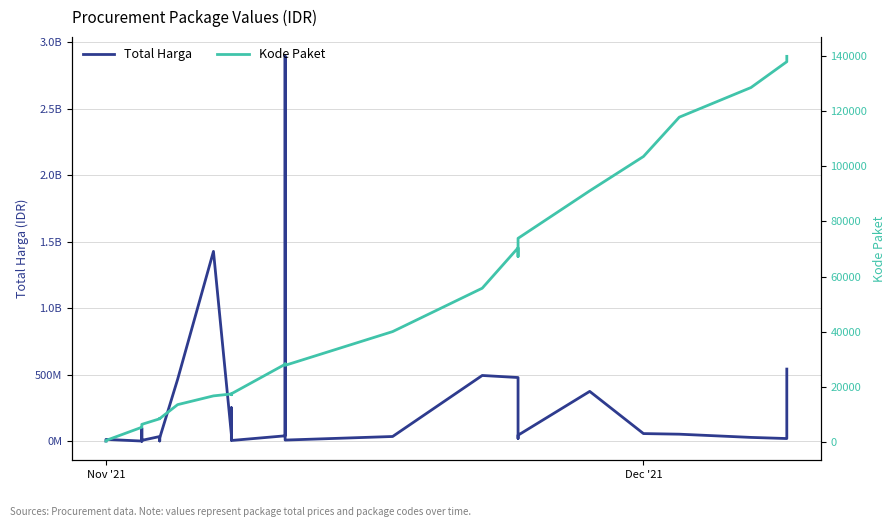

List the series in order of their peak value, highest first.

Total Harga, Kode Paket